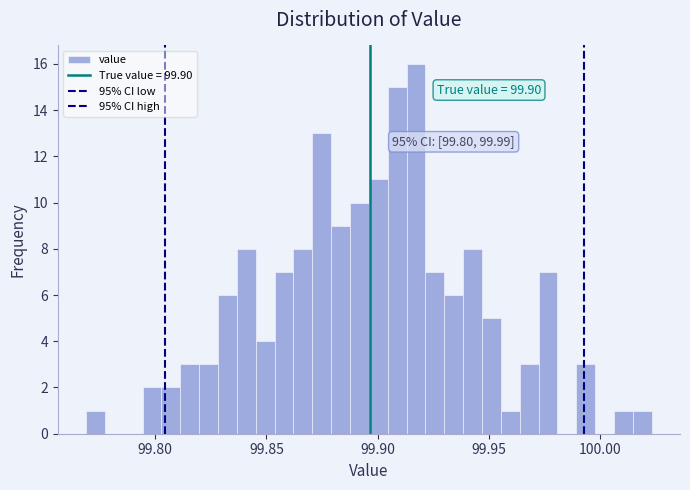

Around what value on the x-axis is the tallest bar? Give the approximate position of its centre, as read against the axis.

99.915